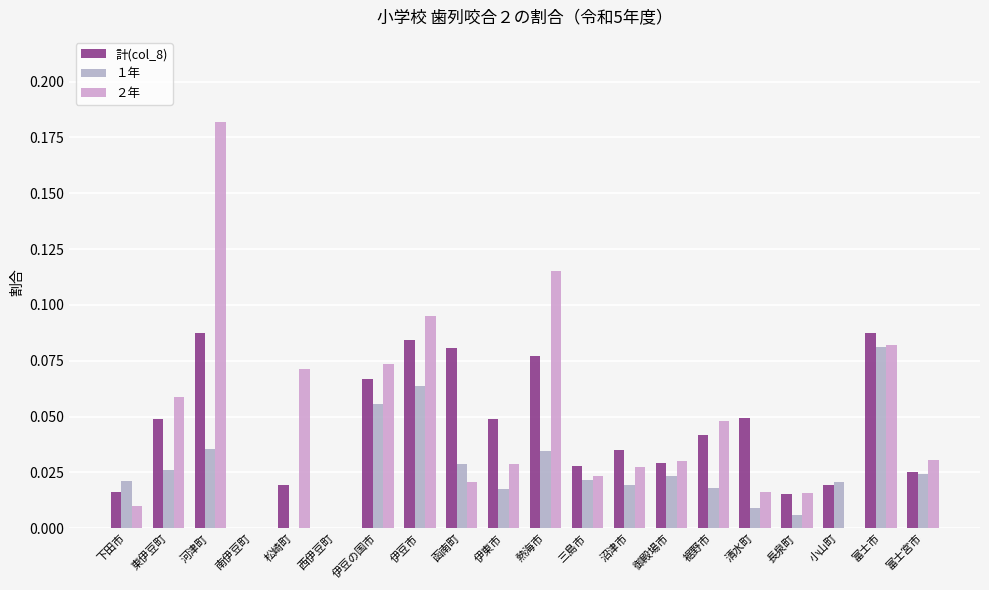

The value of ２年 at 函南町 is 0.0. True or false?

True